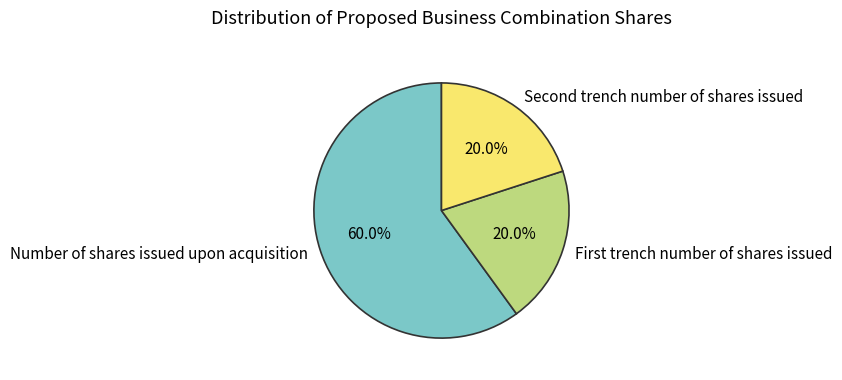

Which slice is the largest?

Number of shares issued upon acquisition